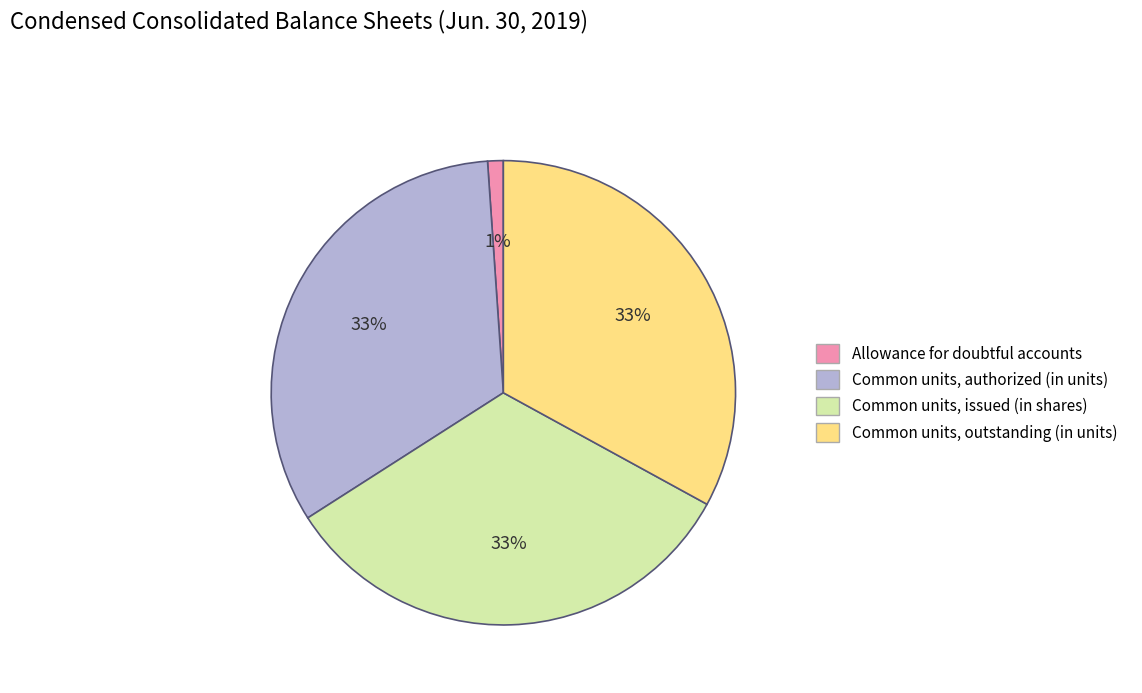

Is there any slice that represents more than half of the pie?

No